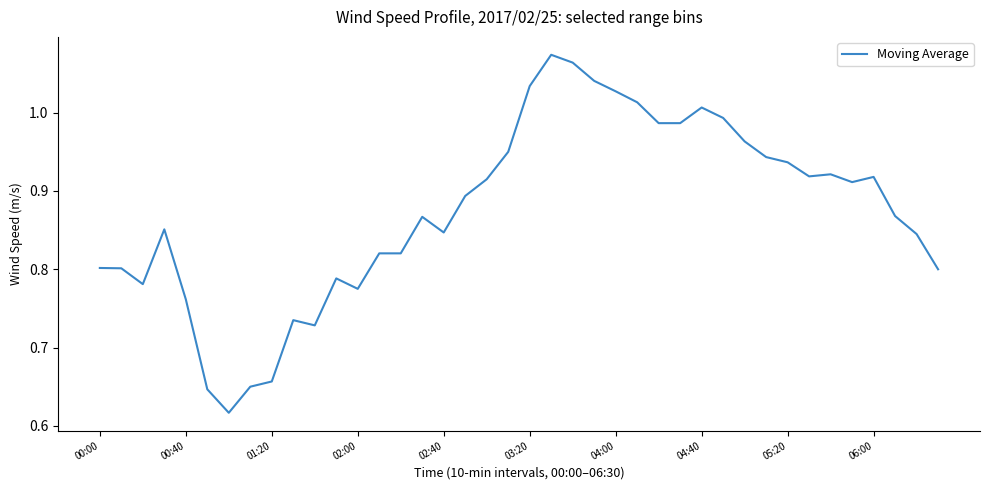

What is the difference between the maximum and minimum values?

0.5